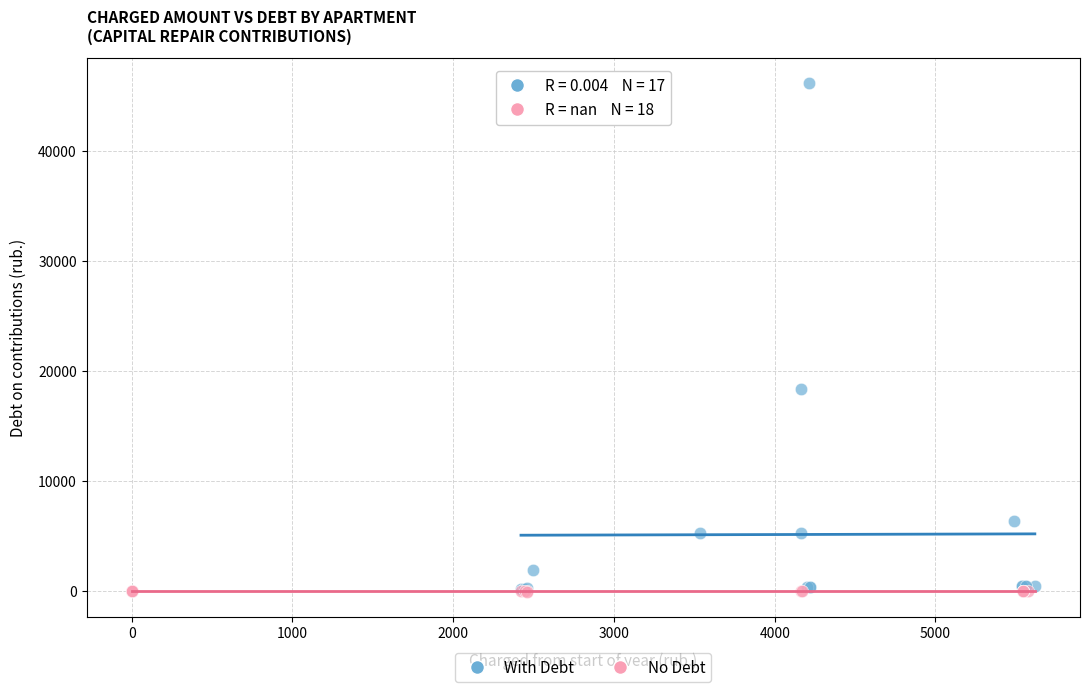

Which series contains the highest Y value?

With Debt